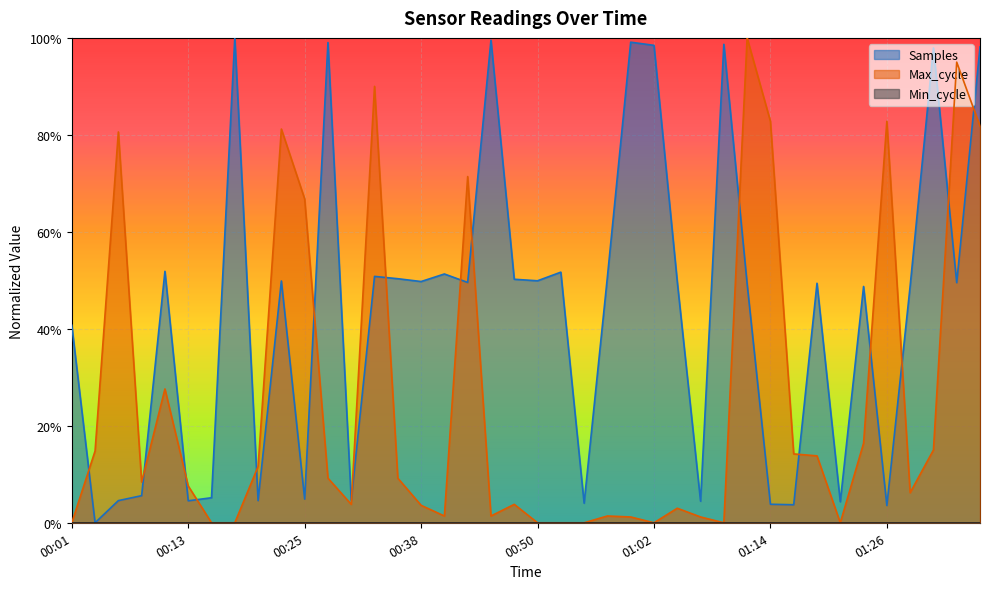

The Max_cycle series shows -0.6 at 33. True or false?

False